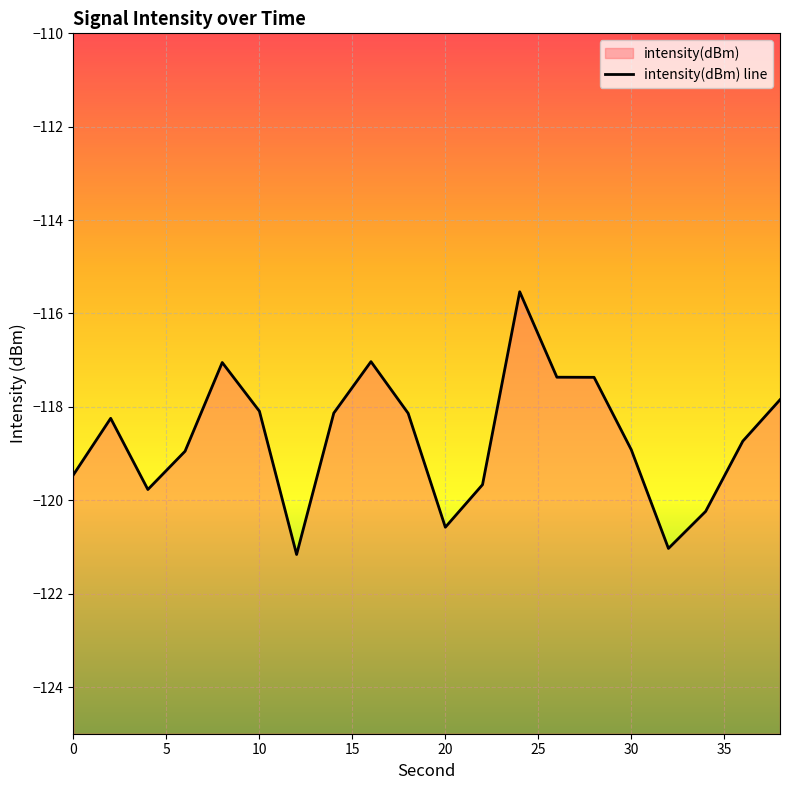

What is the change in value from 5 to 17?

-2.0